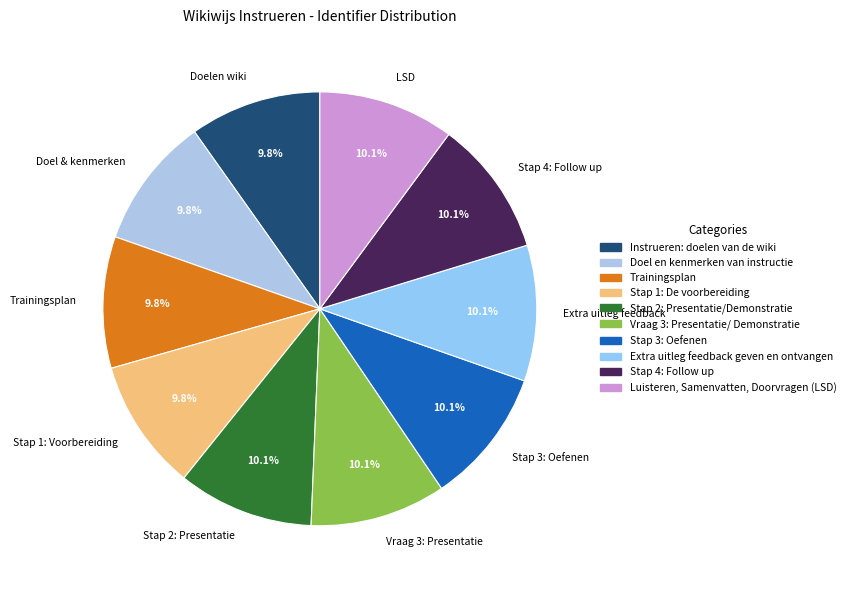

Count the number of slices in the pie.

10